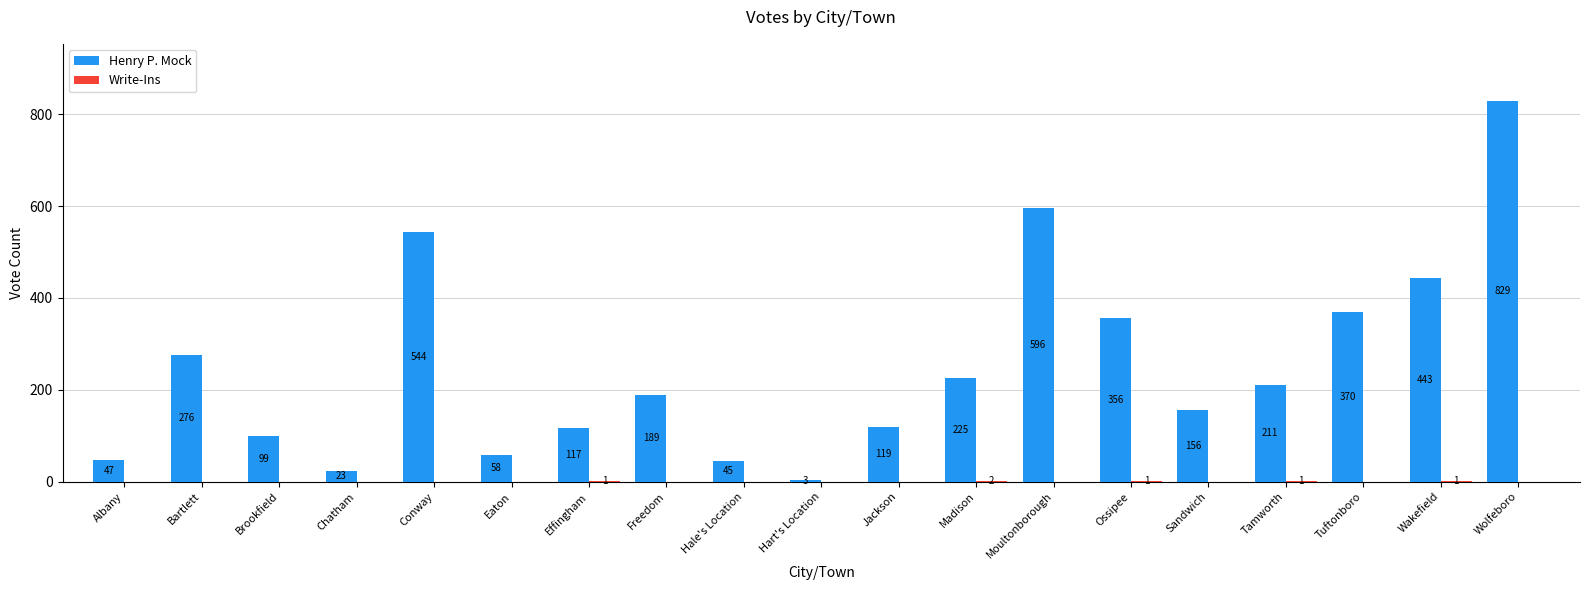

What is the sum of all Henry P. Mock values?

4706